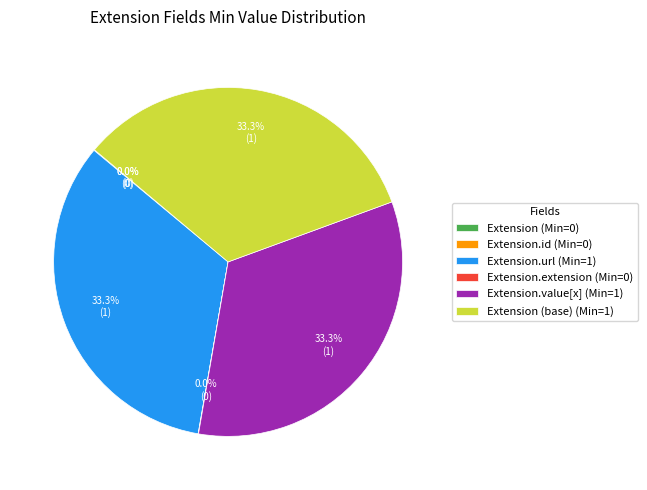

Is Extension.url (Min=1) the majority of the pie?

No